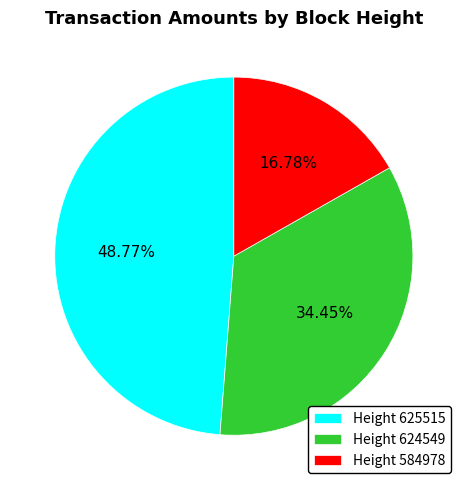

Rank the categories by value from lowest to highest.

Height 584978, Height 624549, Height 625515